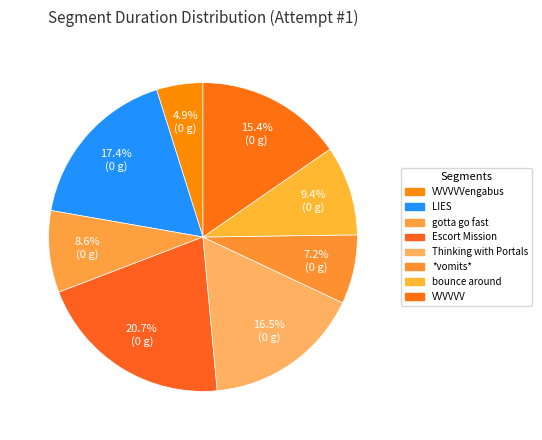

Is *vomits* the majority of the pie?

No